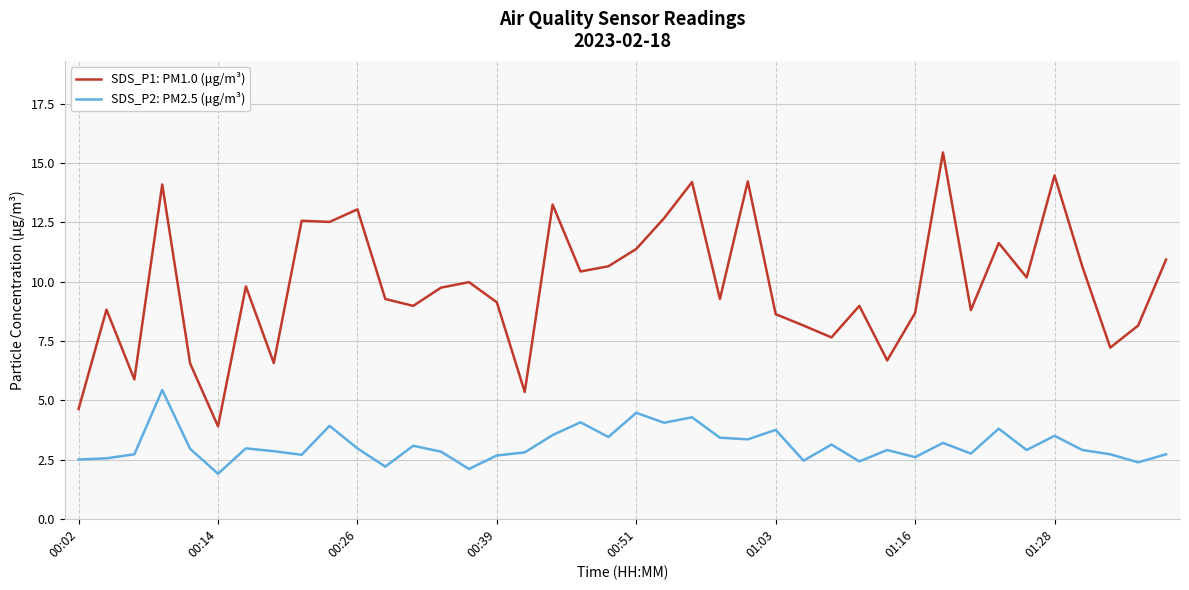

True or false: SDS_P2: PM2.5 (μg/m³) and SDS_P1: PM1.0 (μg/m³) intersect in this chart.

False